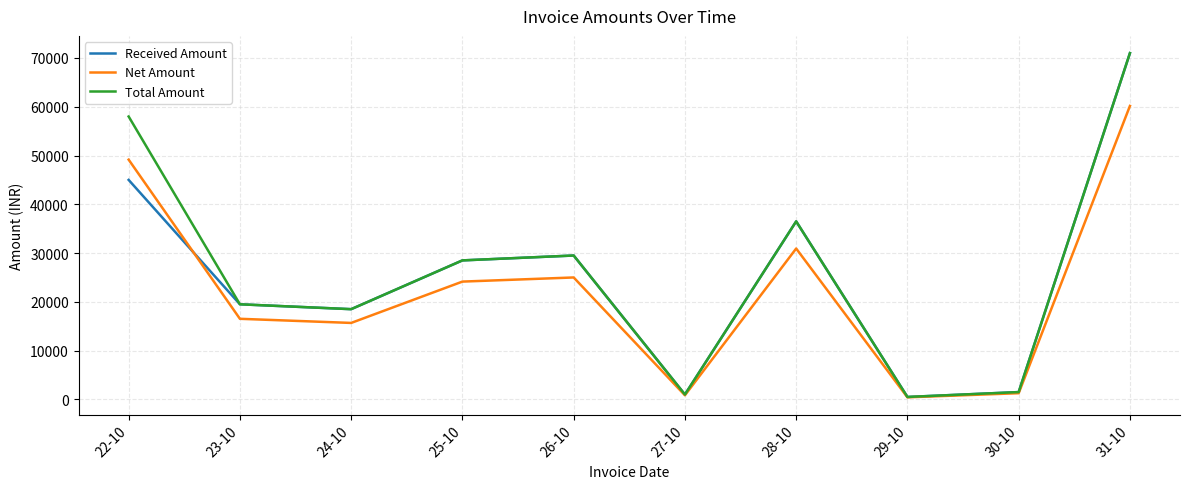

What is the difference between the highest and lowest values at 30-10?

228.8